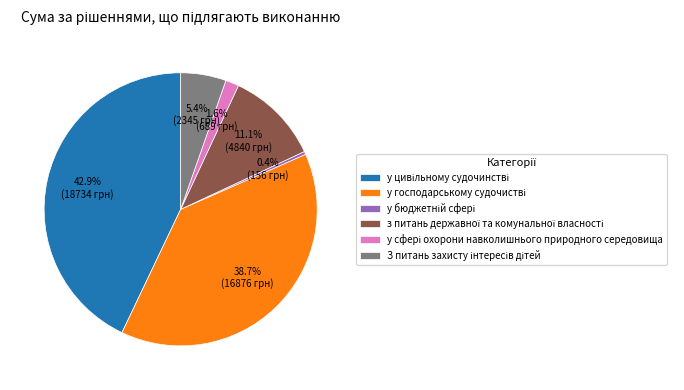

Does any single category account for the majority?

No